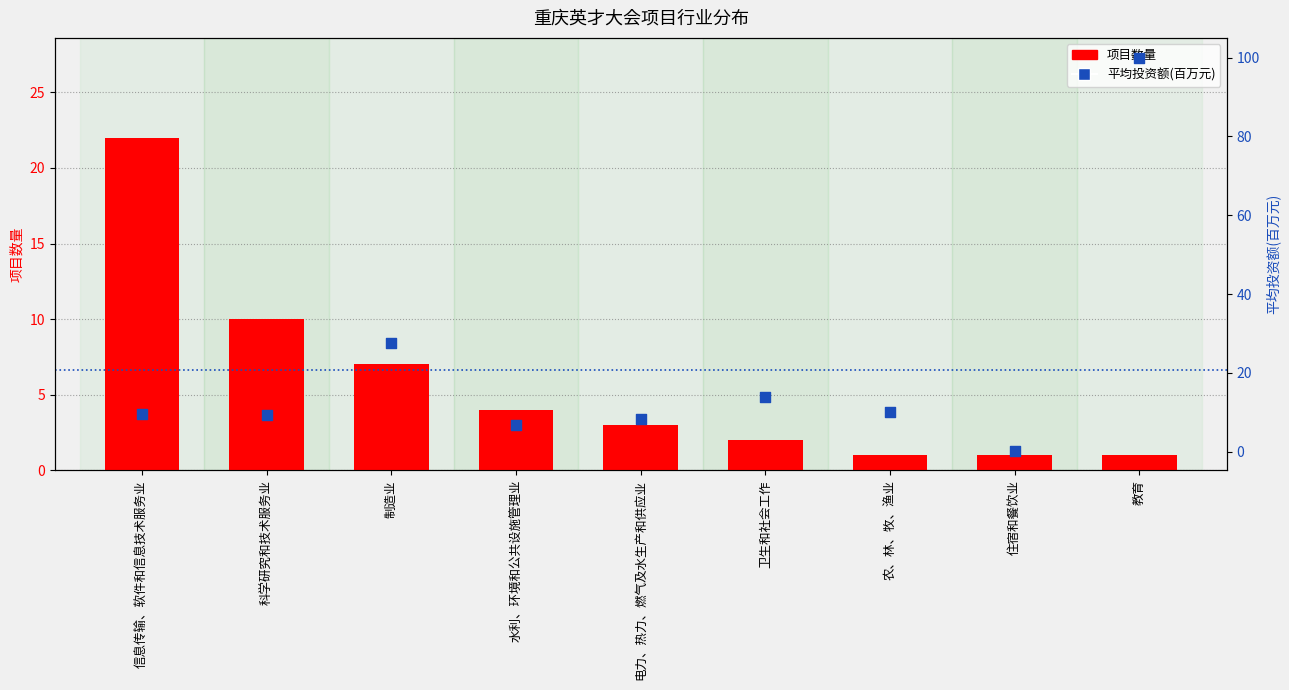

Which series contains the lowest Y value?

平均投资额(百万元)